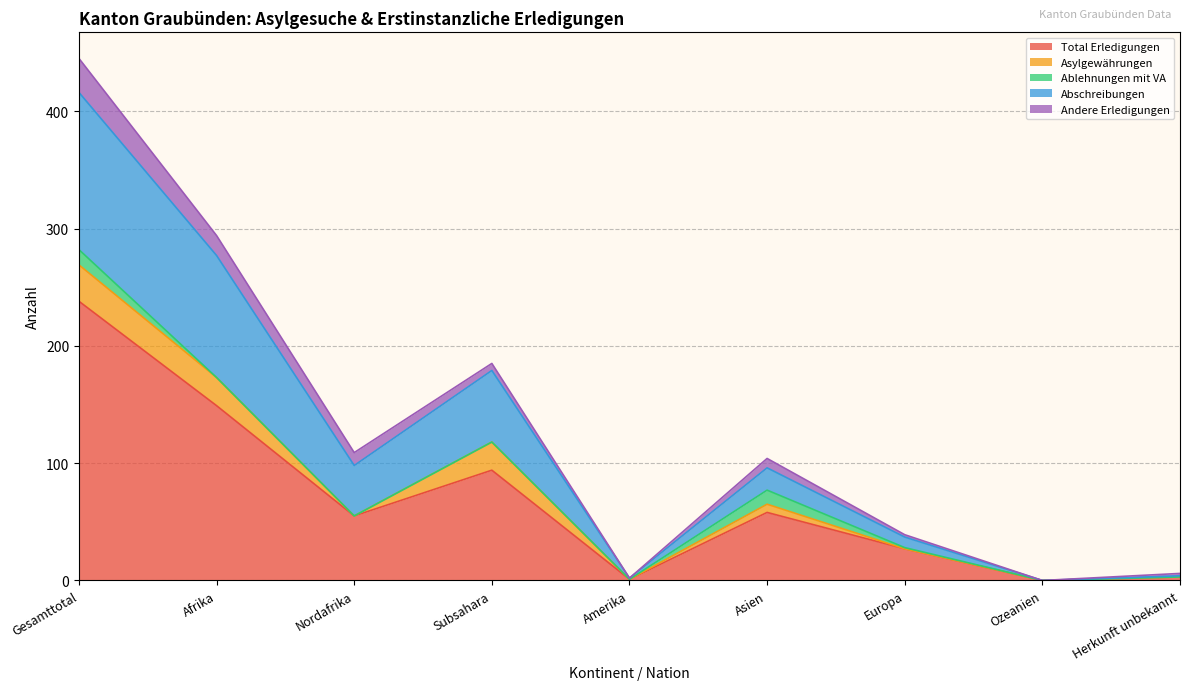

The Andere Erledigungen series shows 17 at Nordafrika. True or false?

False